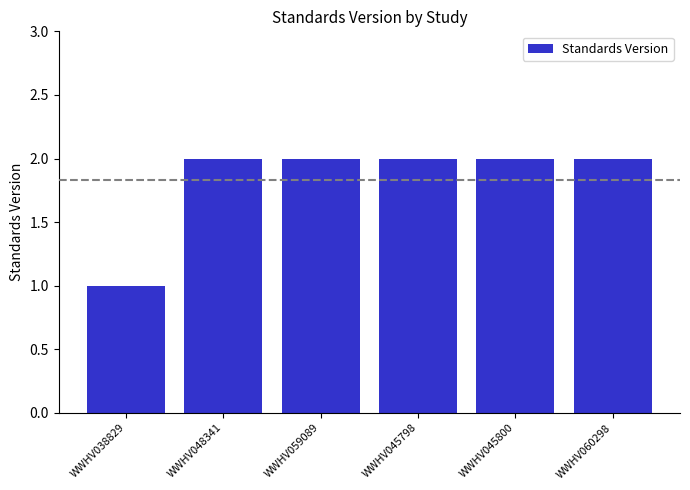

What is the ratio of the value at WWHV059089 to the value at WWHV038829?

2.0